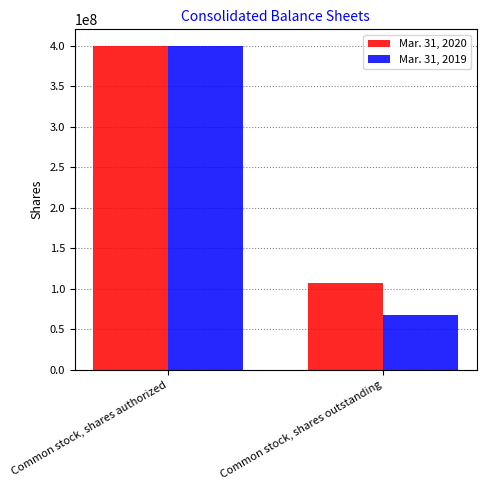

What is the difference between the Mar. 31, 2020 values at Common stock, shares outstanding and Common stock, shares authorized?

292960893